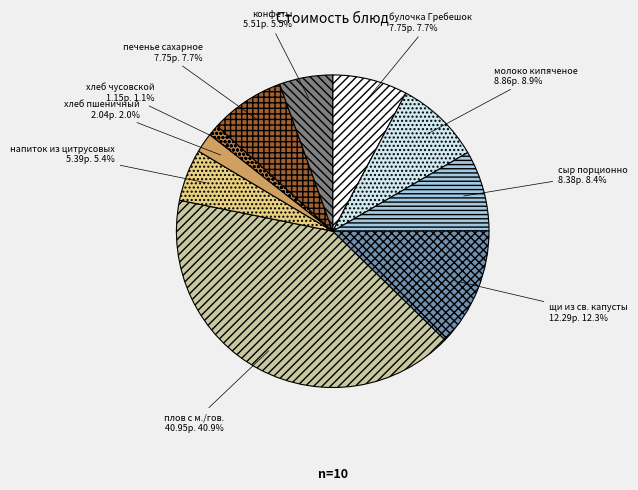

What is the largest slice in the pie chart?

плов с м./гов.